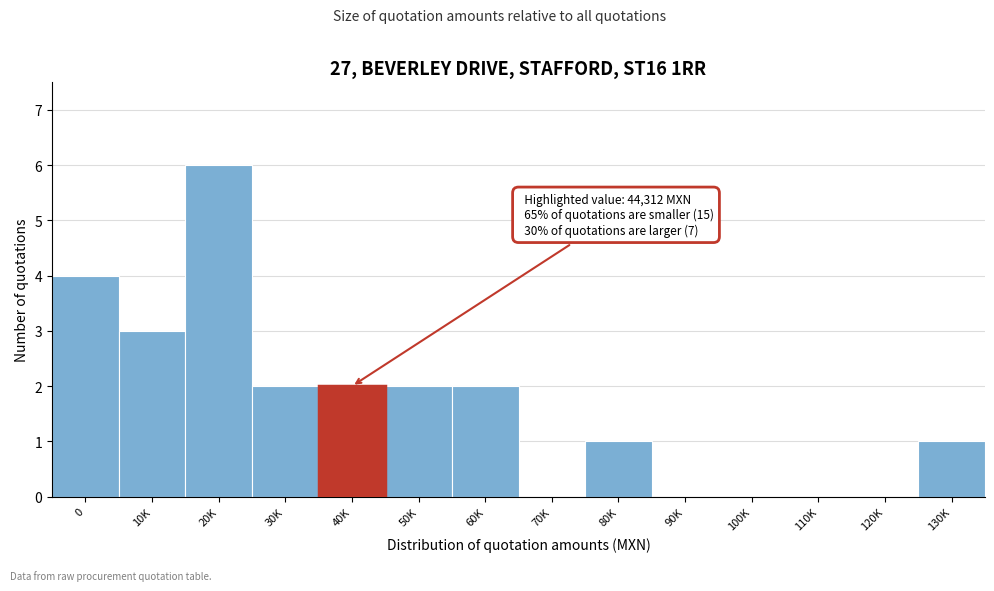

Reading left to right, transcribe all the data shown in this chart.

0=4	10K=3	20K=6	30K=2	40K=2	50K=2	60K=2	70K=0	80K=1	90K=0	100K=0	110K=0	120K=0	130K=1